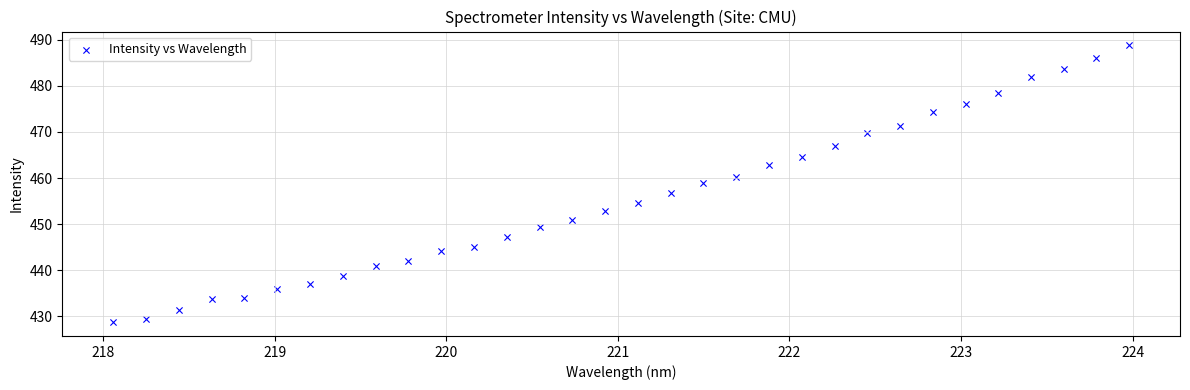

What is the range of X values (max minus min)?

5.9